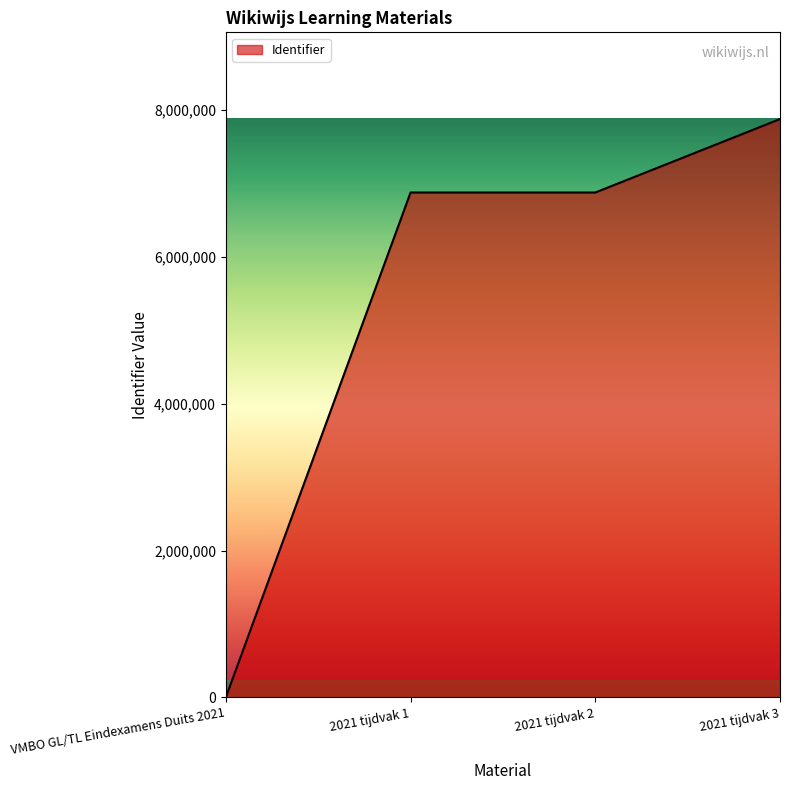

True or false: there are more than 2 points higher than both neighbors.

False